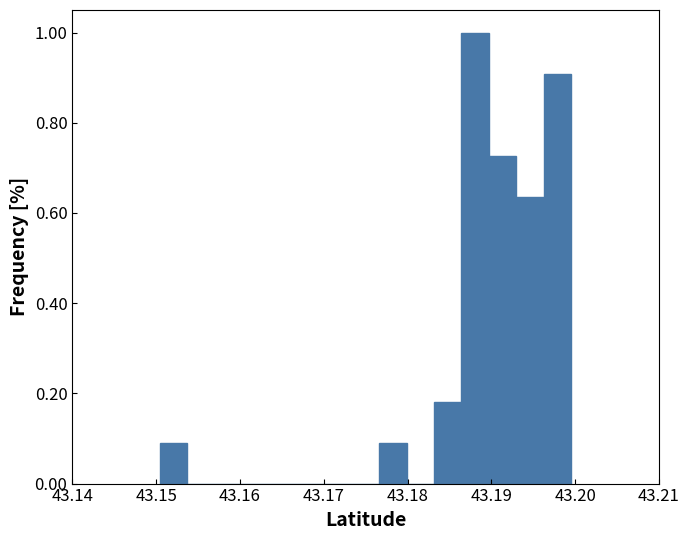

Read against the x-axis, roughly where is the centre of the tallest bar?

43.188